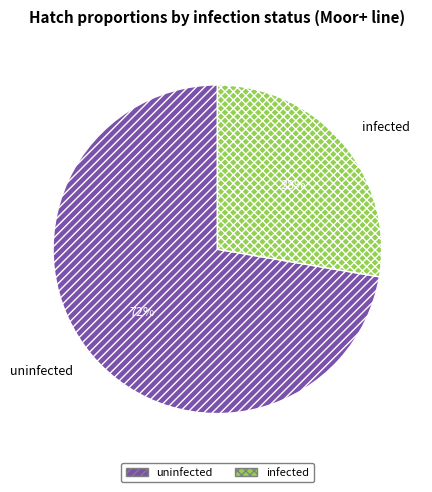

How many segments does this pie chart have?

2